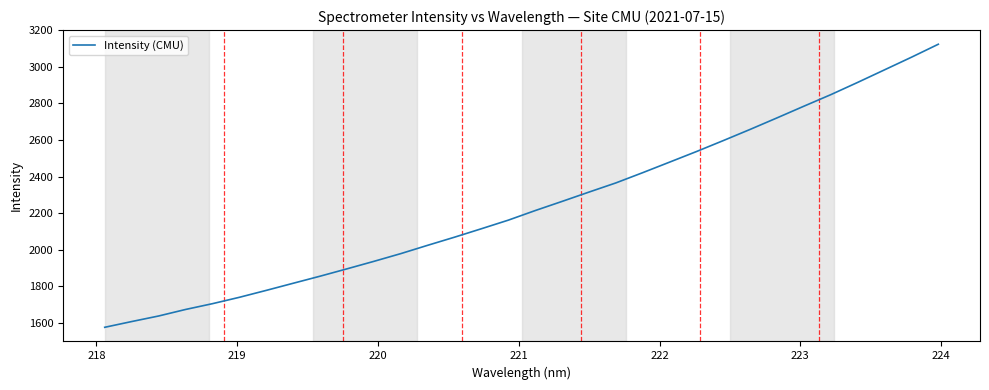

What is the greatest value displayed?

3123.5